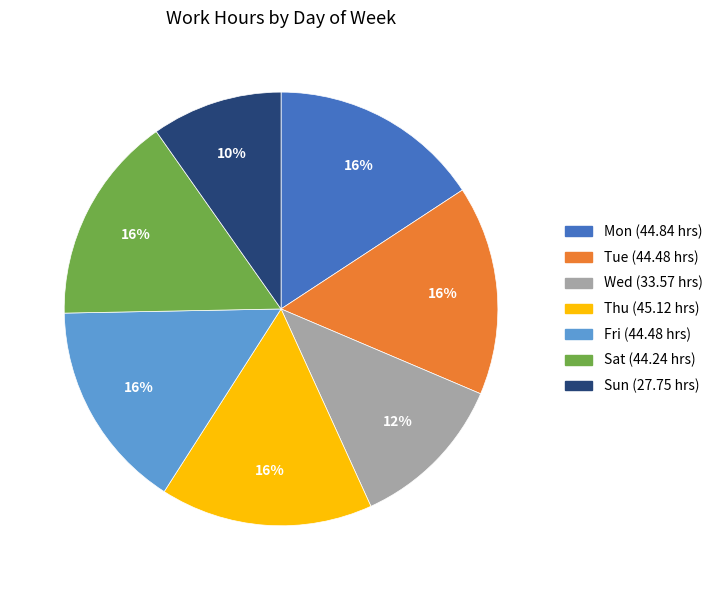

True or false: Wed accounts for 6% of the total.

False